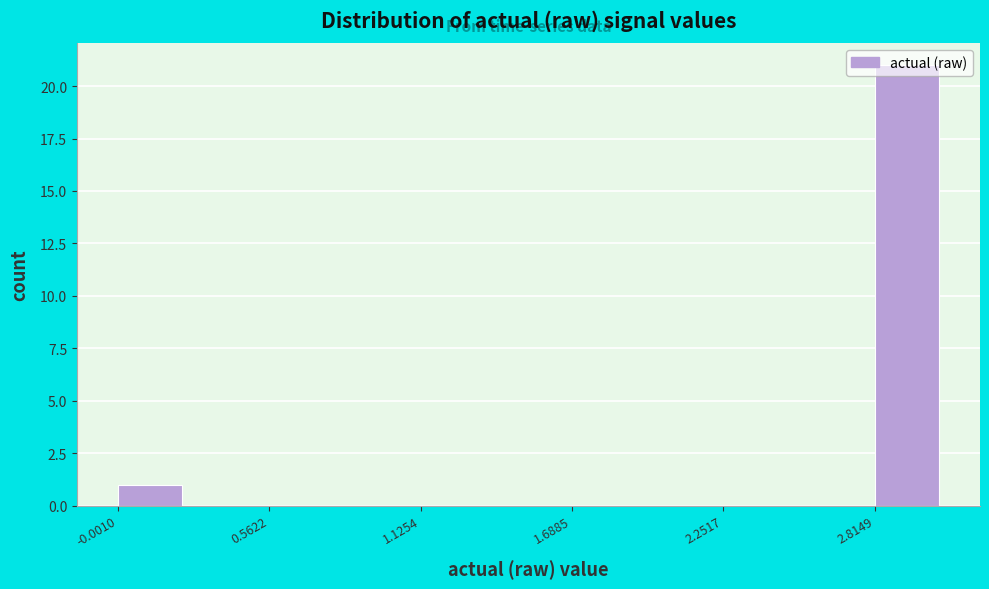

Read against the x-axis, roughly where is the centre of the tallest bar?

2.9